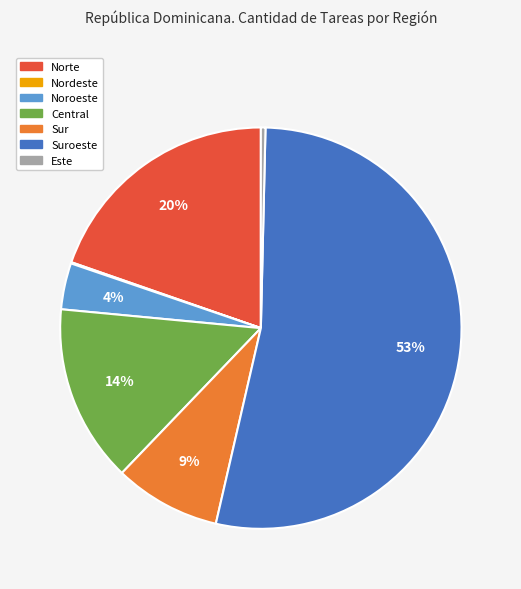

Combined, do Suroeste and Este account for over 50%?

Yes